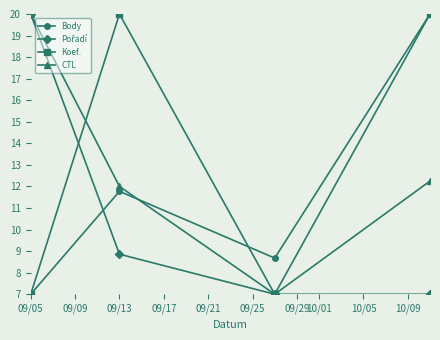

How many lines are shown in the chart?

4